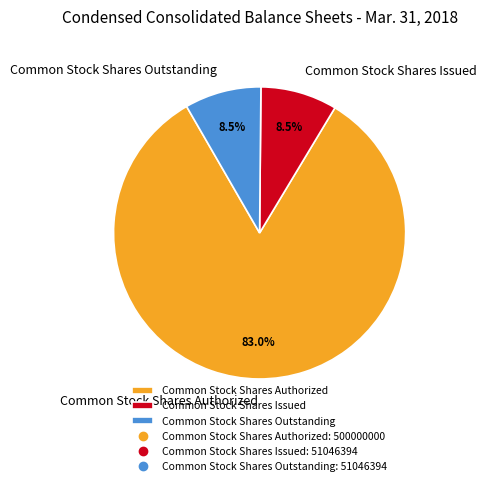

Which category accounts for the majority?

Common Stock Shares Authorized